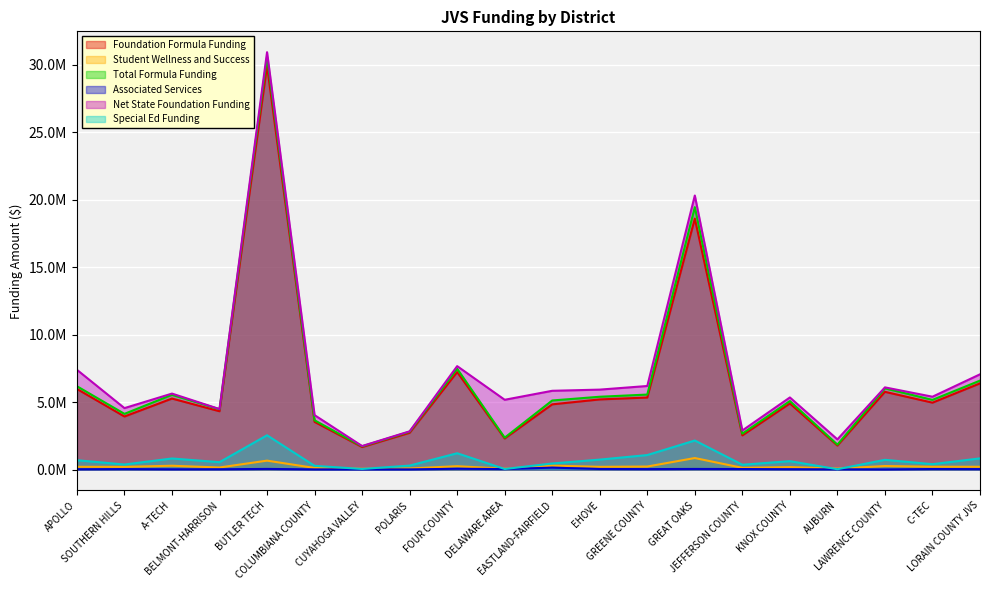

The value of Student Wellness and Success at AUBURN is 32907.8. True or false?

False